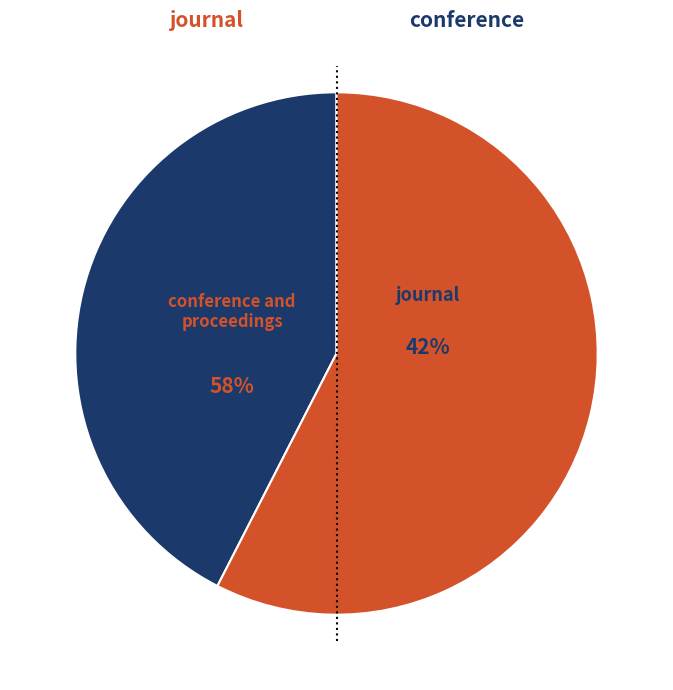

Which has a higher value, Modeling, Identification and Control or Proceedings of the International Conference?

Proceedings of the International Conference